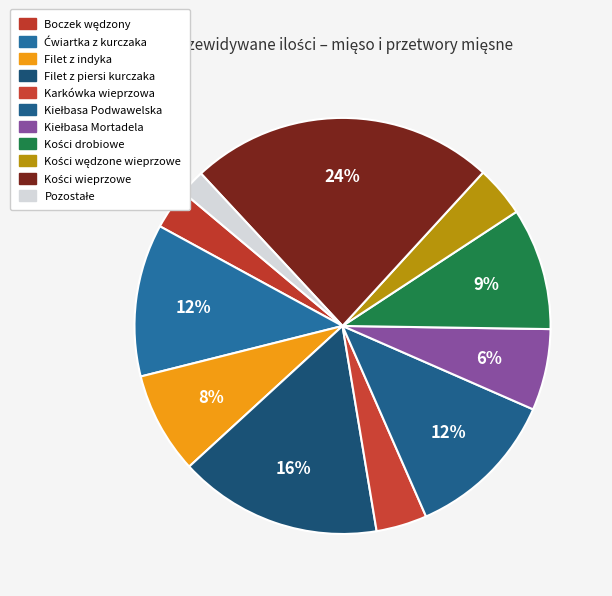

How many segments does this pie chart have?

11